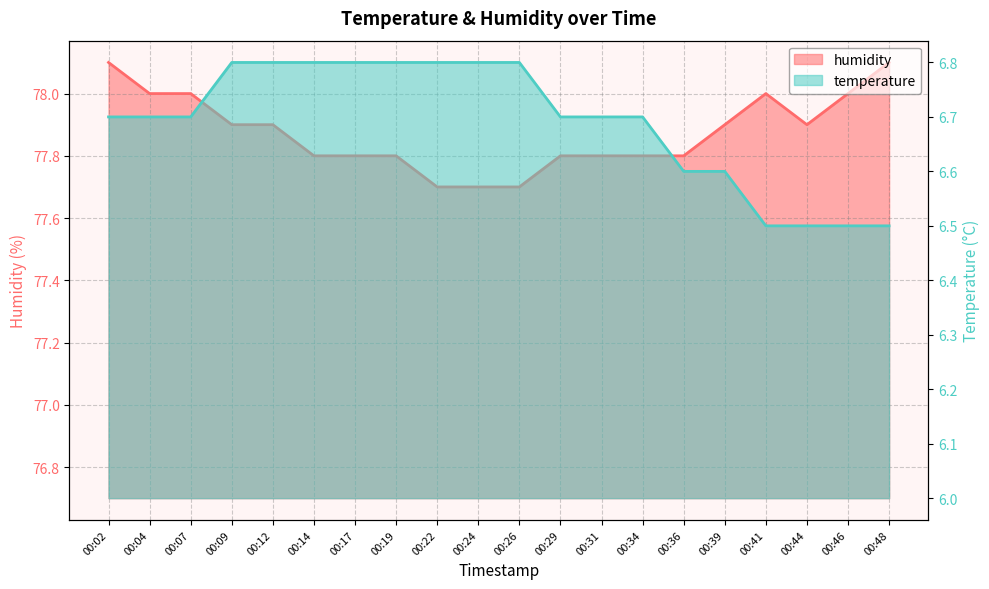

True or false: temperature has more than 2 points higher than both neighbors.

False